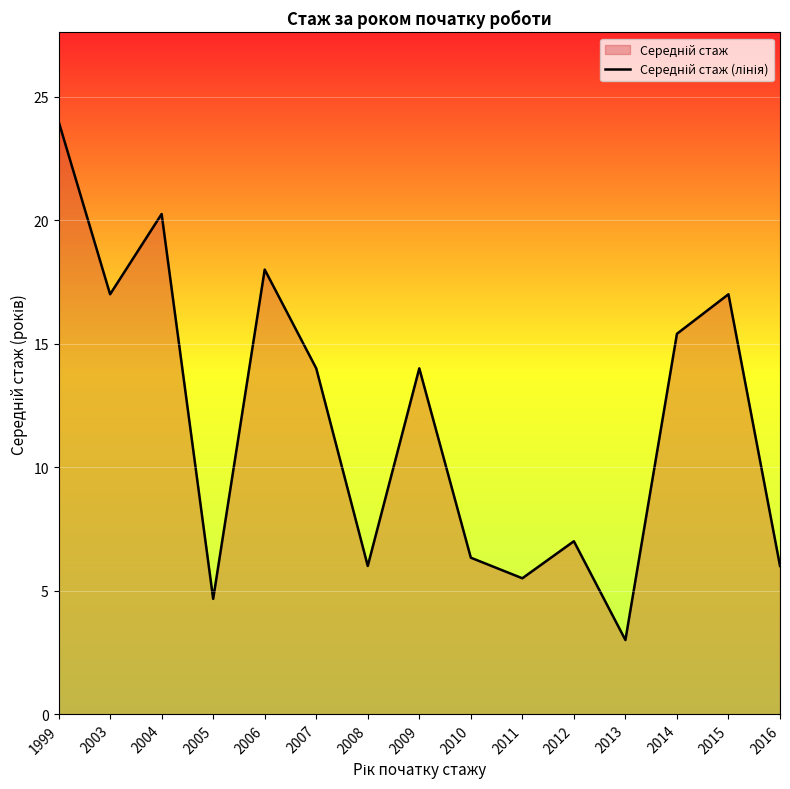

Reading right to left, list all the values displayed in this chart.

2016=6.0	2015=17.0	2014=15.4	2013=3.0	2012=7.0	2011=5.5	2010=6.3	2009=14.0	2008=6.0	2007=14.0	2006=18.0	2005=4.7	2004=20.2	2003=17.0	1999=24.0